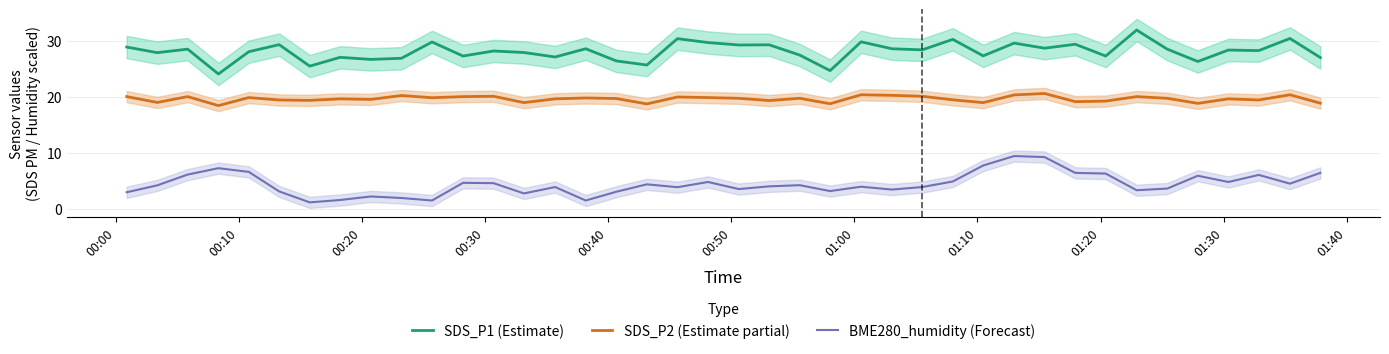

What is the lowest value of the SDS_P1 (Estimate) series?

24.1